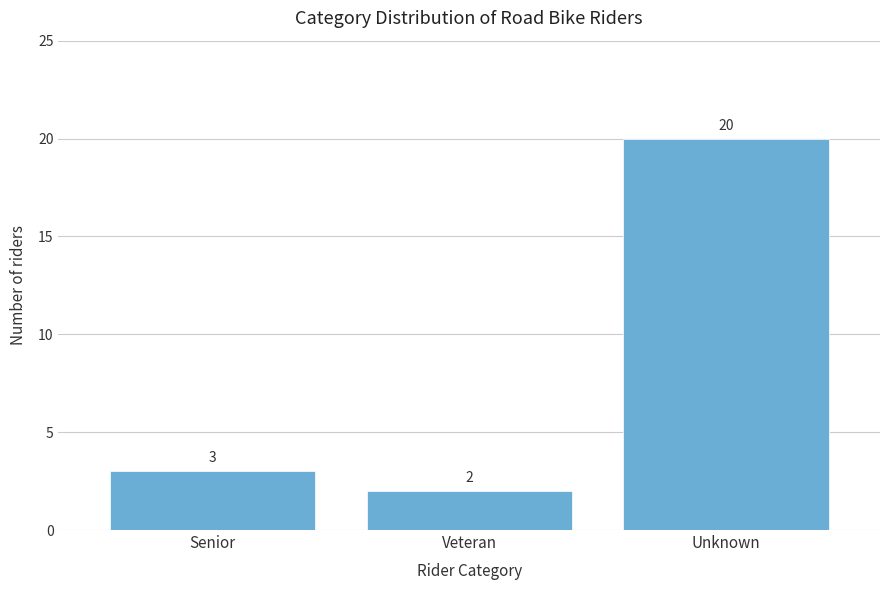

Reading left to right, list all the values displayed in this chart.

Senior=3	Veteran=2	Unknown=20